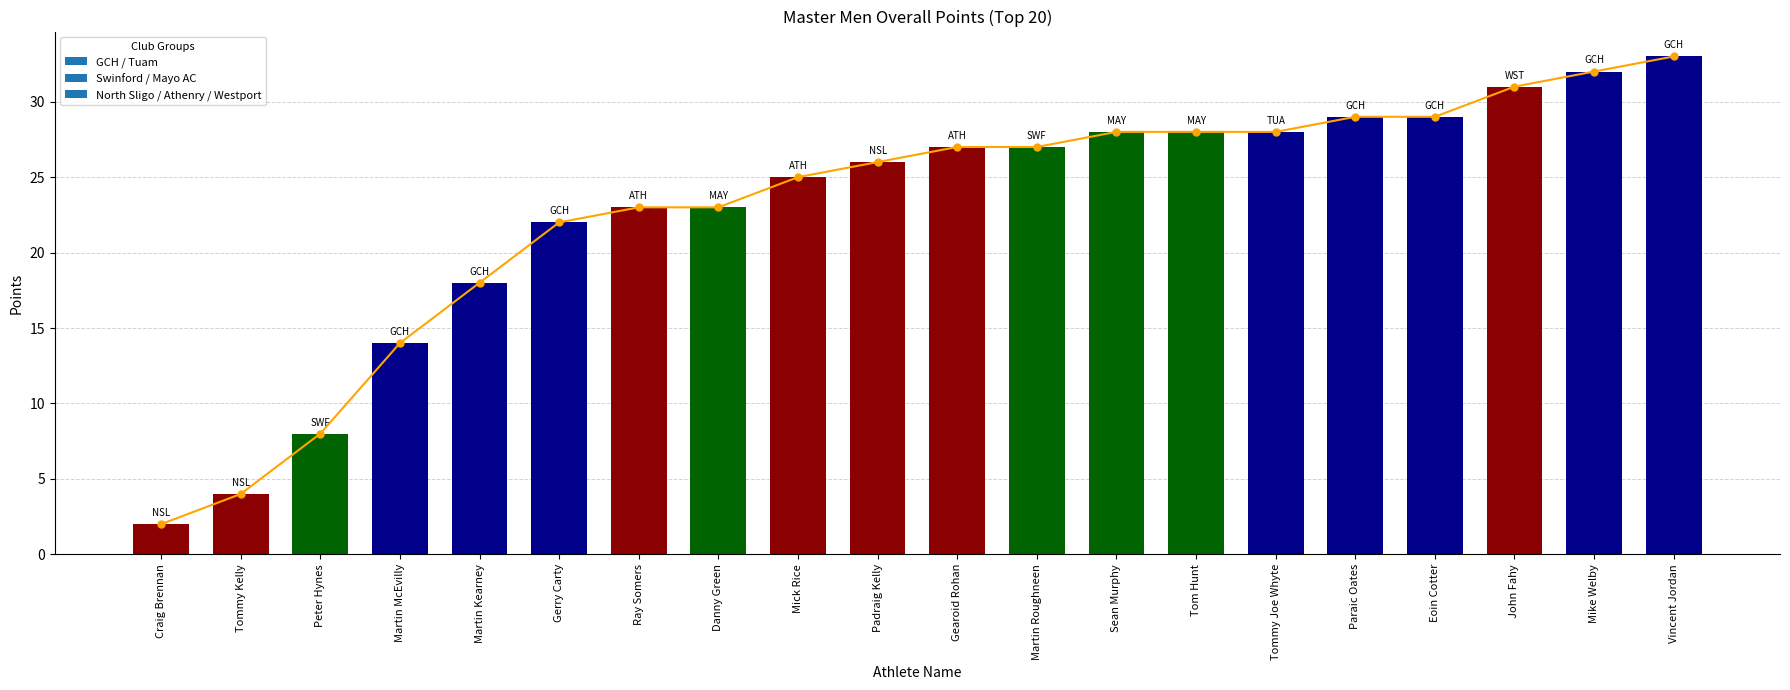

Does the chart contain stacked bars?

No